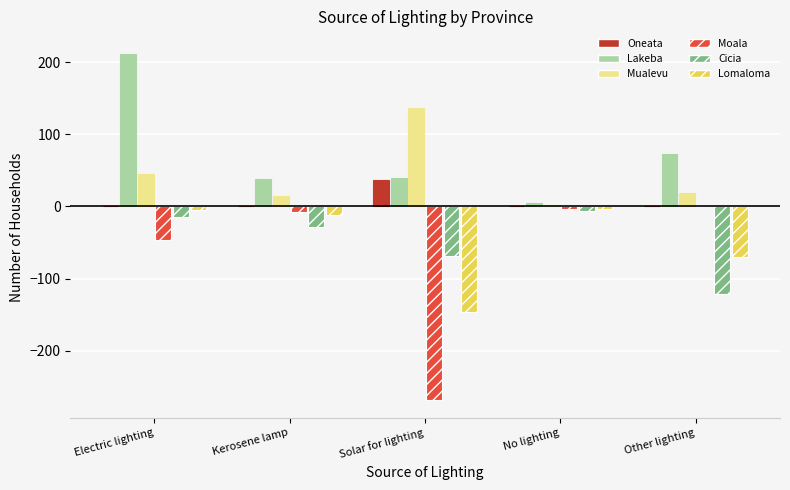

At which label is Moala closest to -134?

Electric lighting